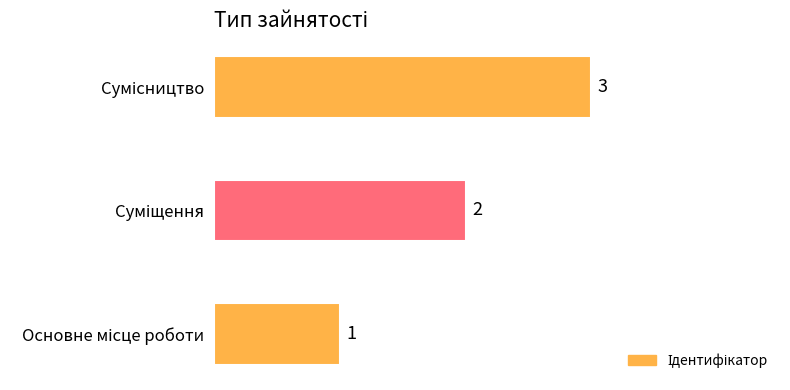

What is the greatest value displayed?

3